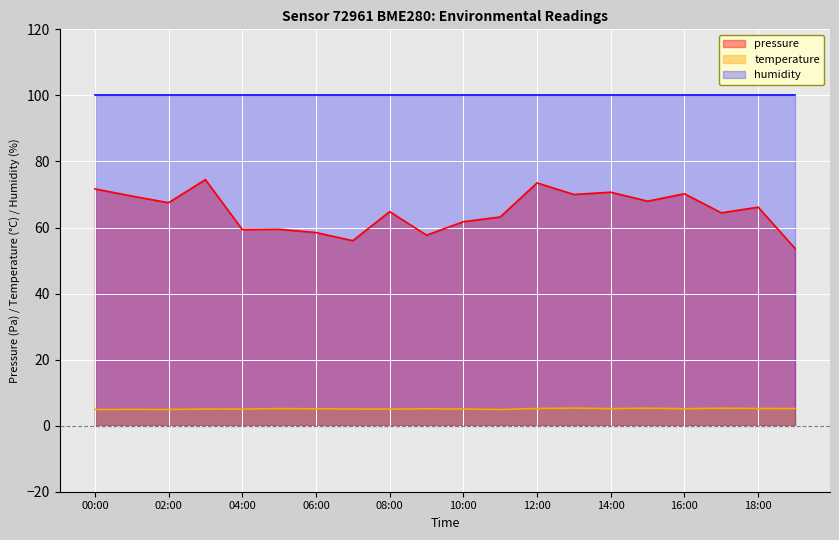

True or false: temperature and pressure intersect in this chart.

False